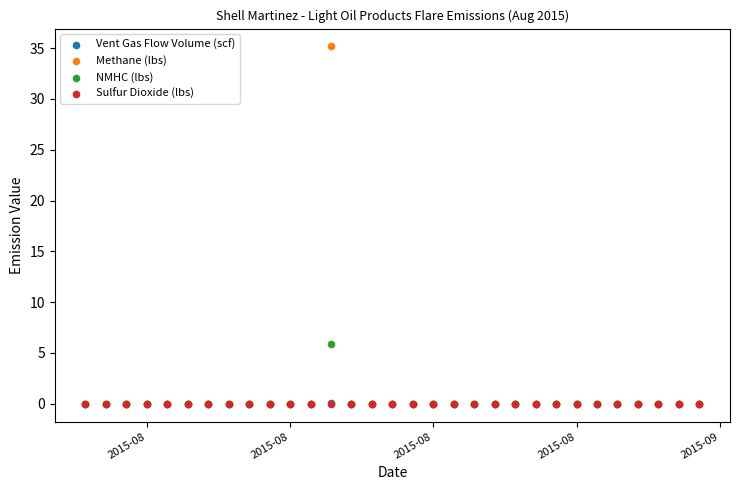

What are all the series names shown in the legend?

Vent Gas Flow Volume (scf), Methane (lbs), NMHC (lbs), Sulfur Dioxide (lbs)